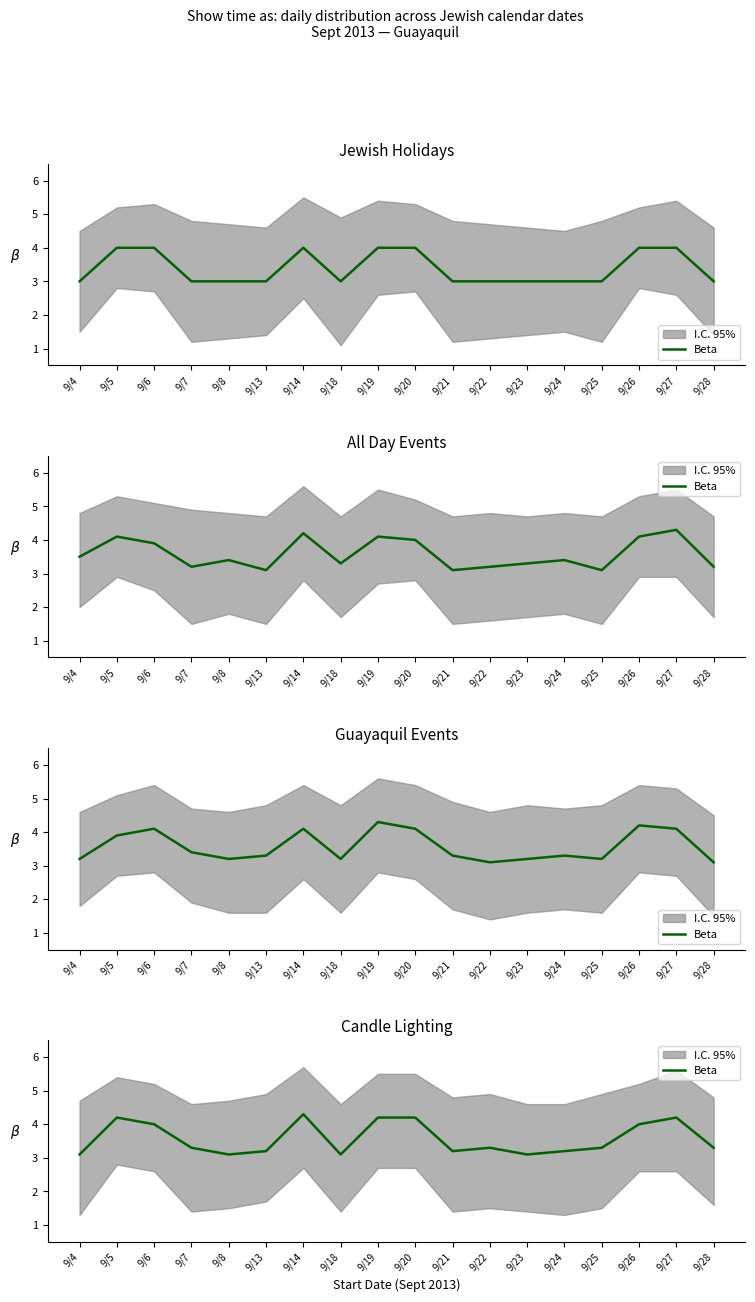

What is the ratio of the value at 9/23 to the value at 9/21?

1.0